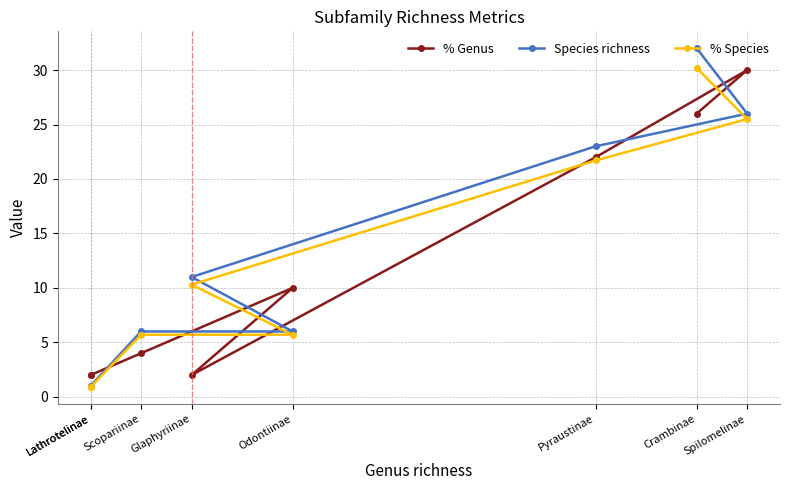

Where is % Genus nearest to the value 16?

Pyraustinae